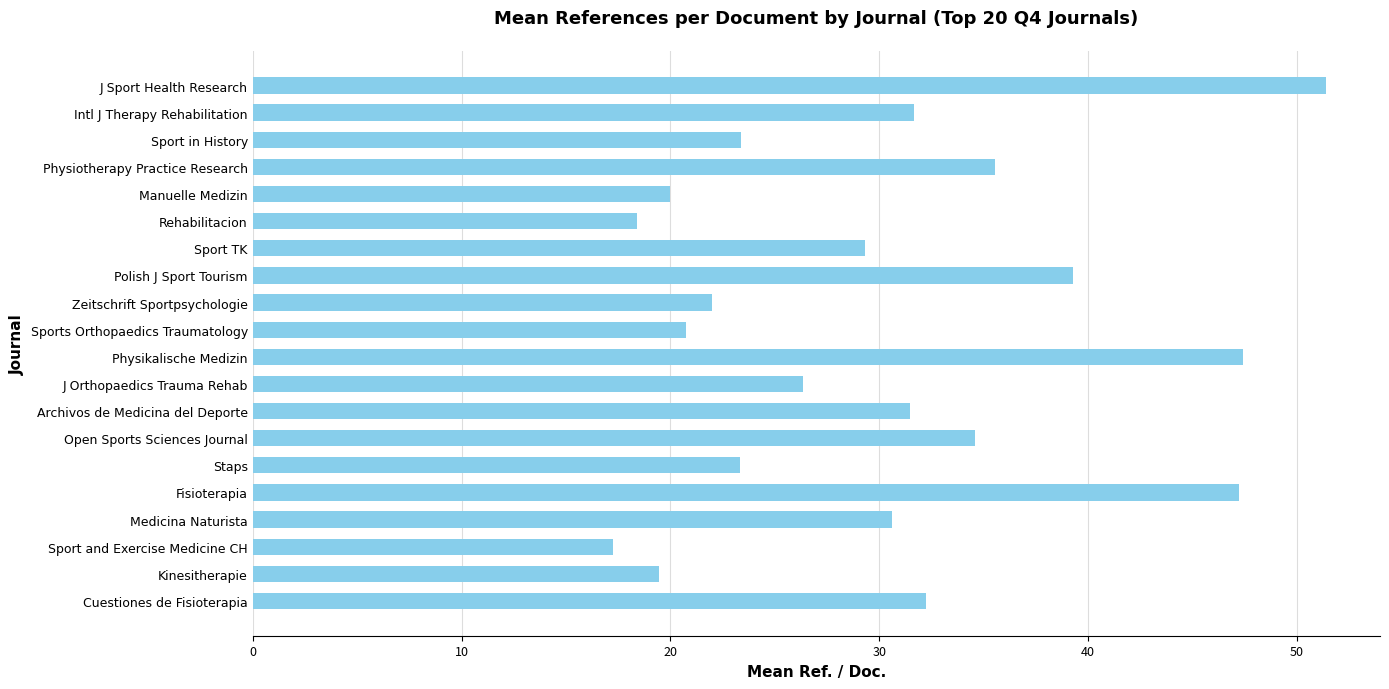

How many data points are less than 30?

10